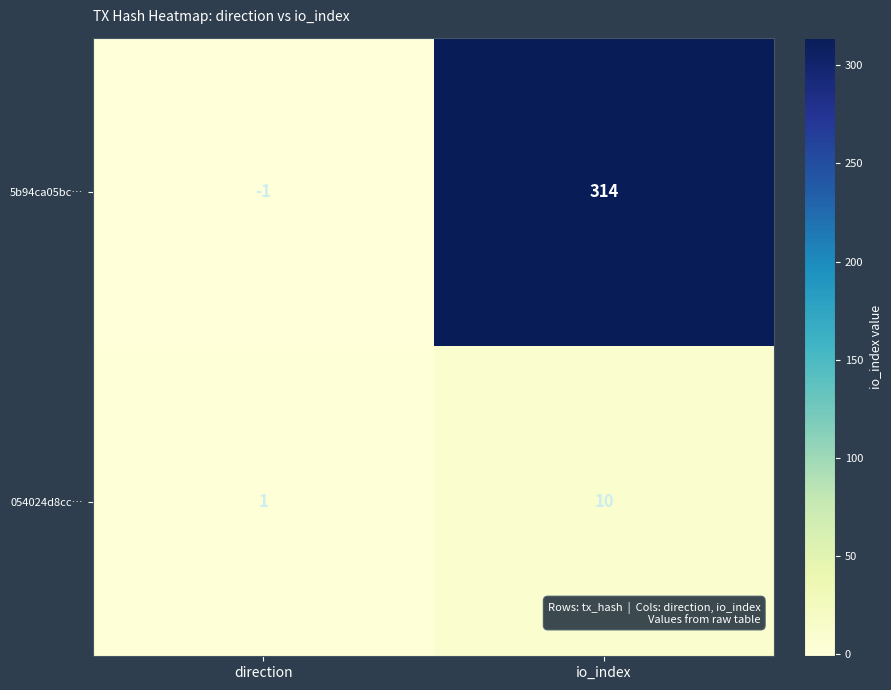

Reading left to right, what are all the values shown in this chart?

5b94ca05bc…: direction=-1	io_index=314
054024d8cc…: direction=1	io_index=10